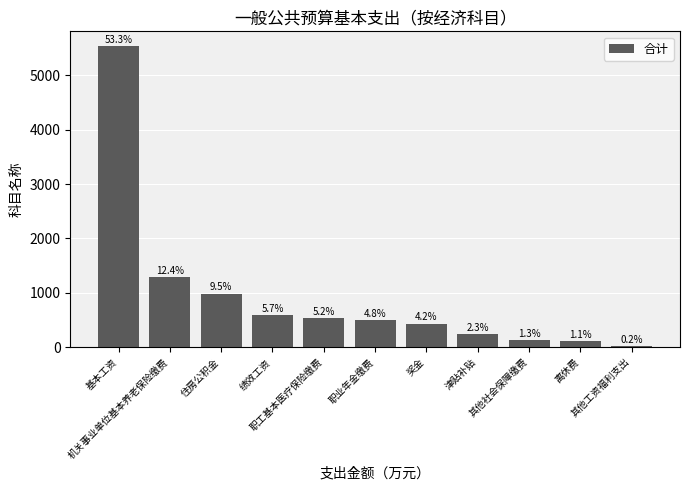

What position from the left is 职工基本医疗保险缴费?

5